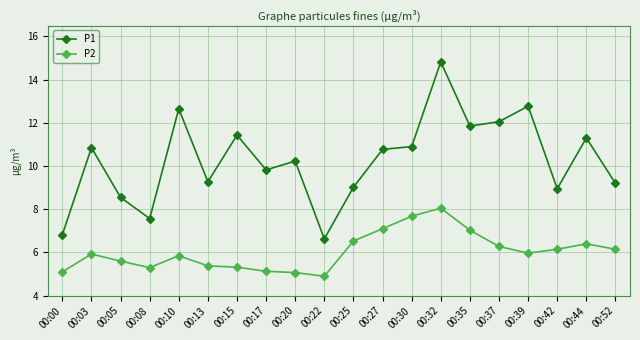

At how many categories does at least one series exceed 5?

20